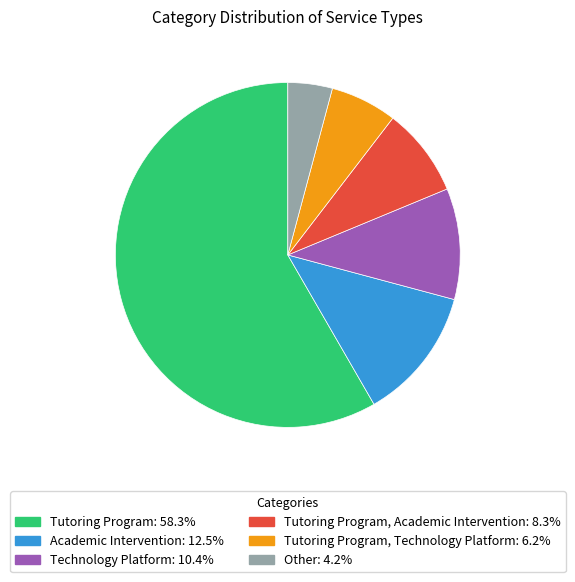

Does any single category account for the majority?

Yes